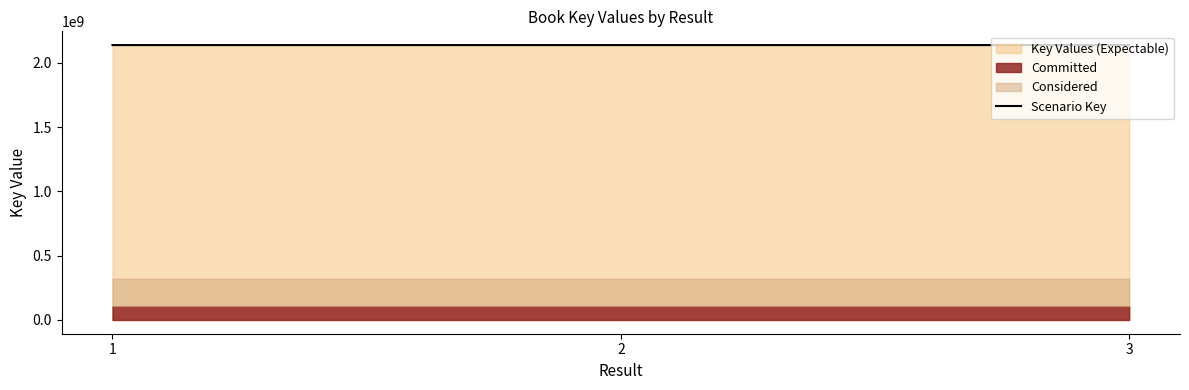

Reading left to right, what are all the values shown in this chart?

1=2137657433	2=2137695745	3=2137672602